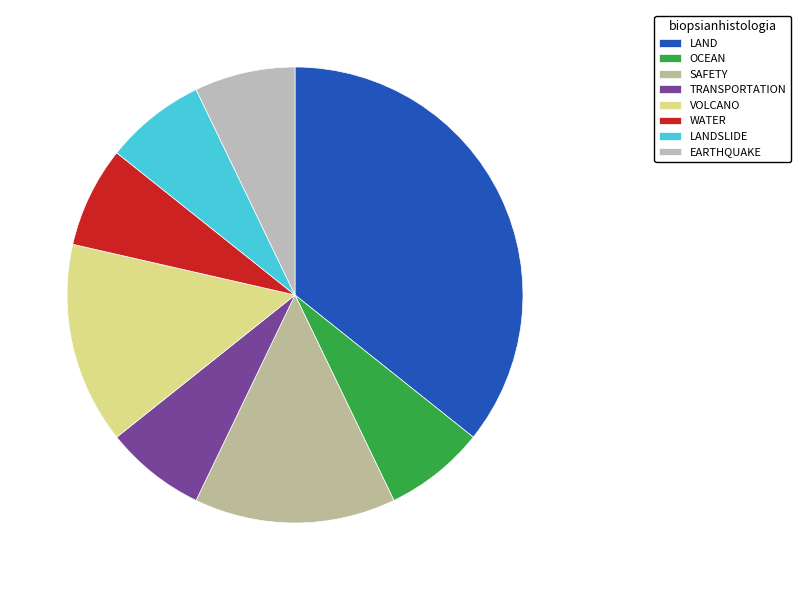

What percentage is the WATER slice, to the nearest percent?

7%